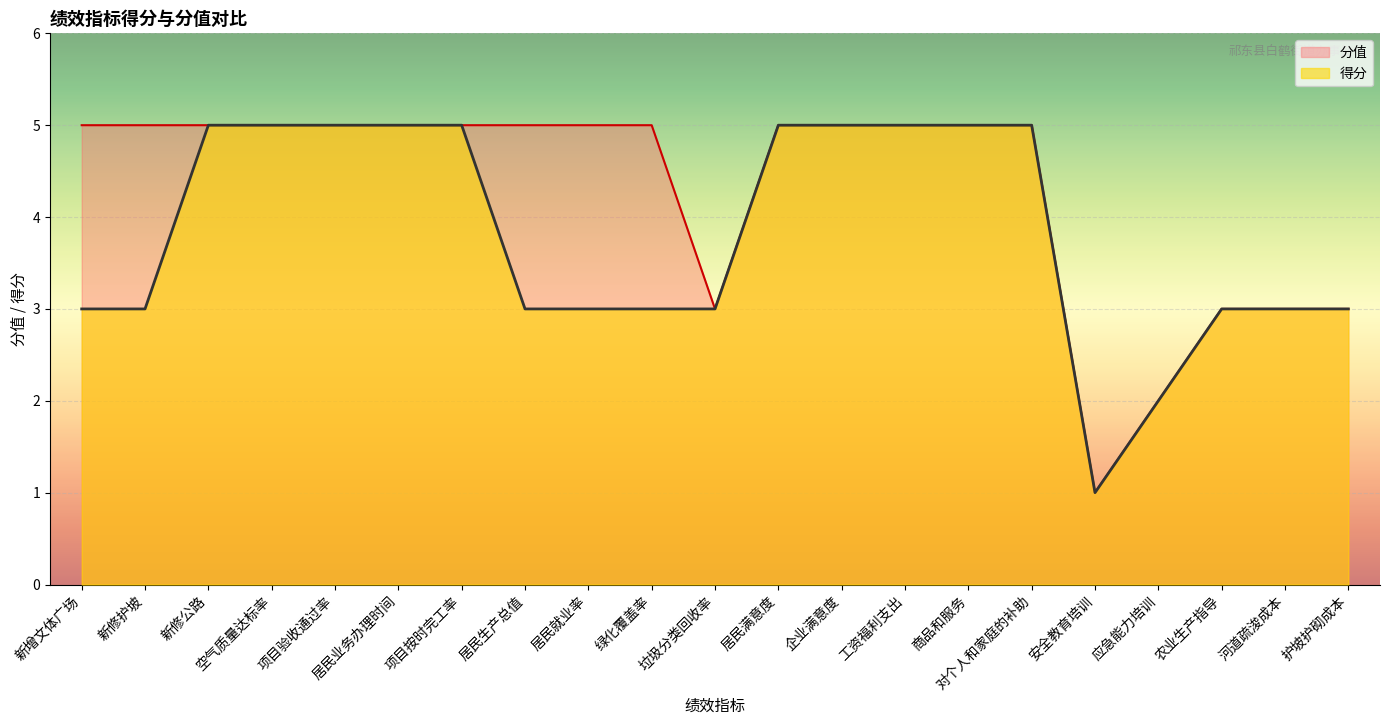

How many lines are shown in the chart?

2